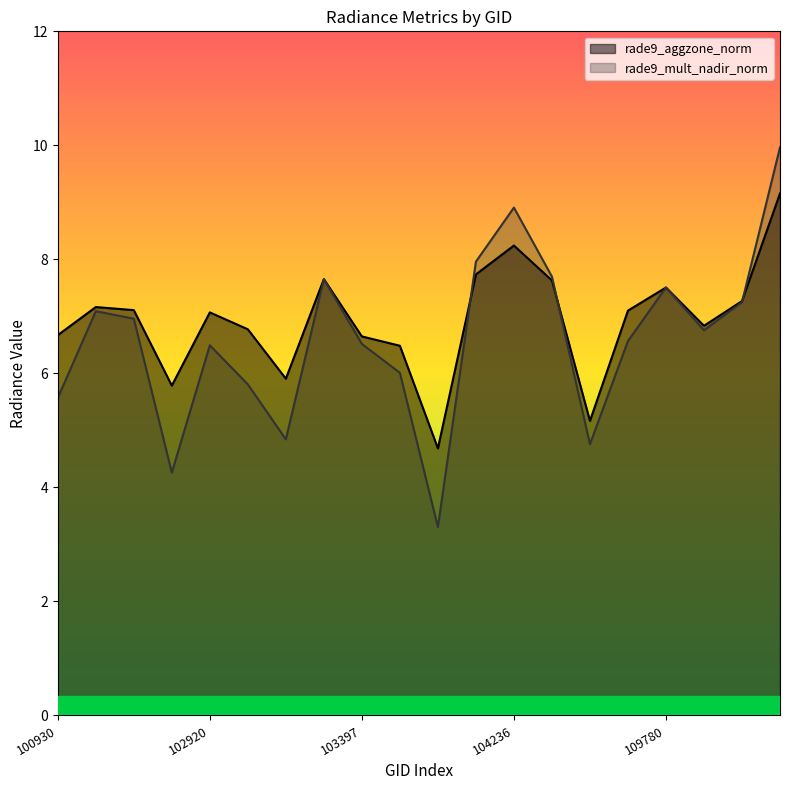

Where do rade9_aggzone_norm and rade9_mult_nadir_norm first cross each other?

104112 and 104229